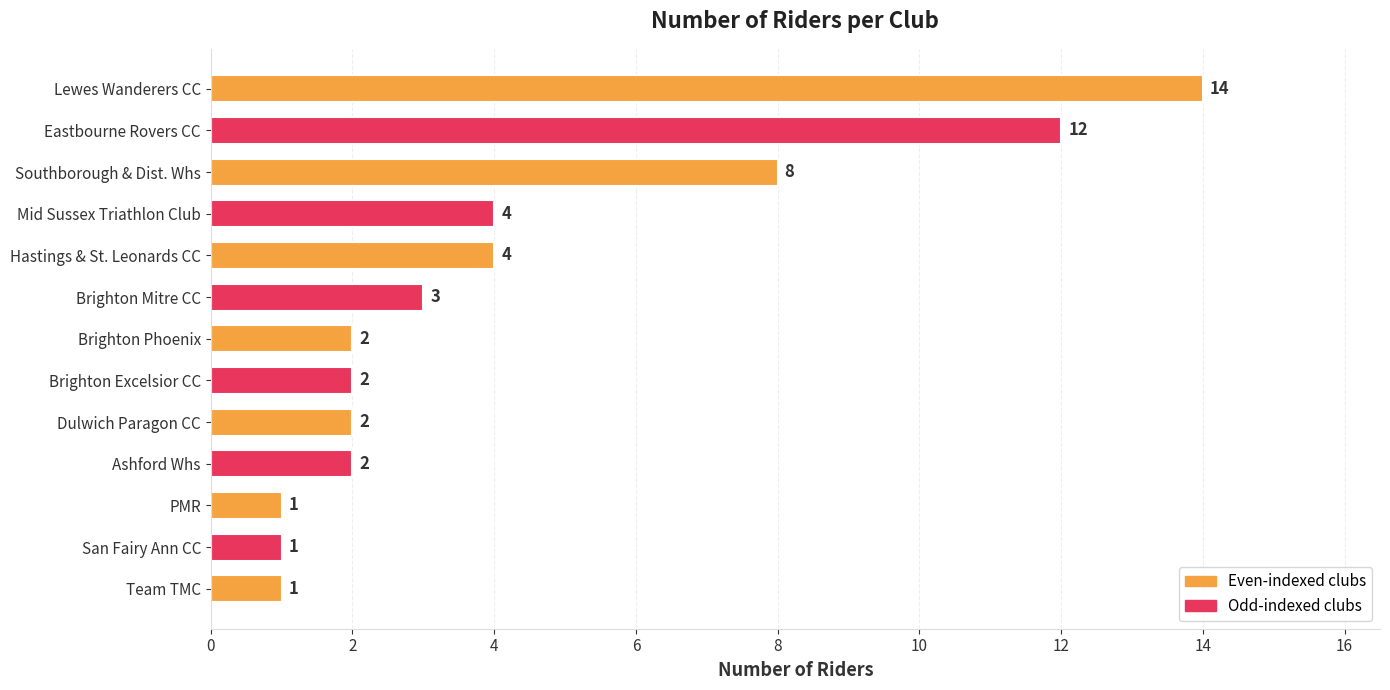

The value at Brighton Mitre CC is 3. True or false?

True